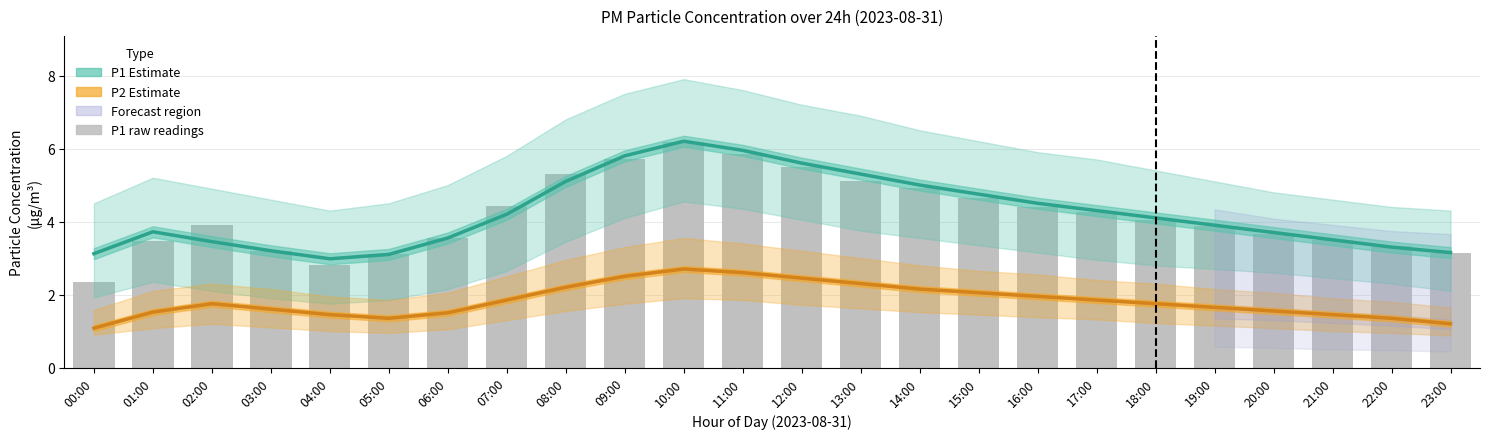

Reading right to left, transcribe all the data shown in this chart.

P1 Estimate: 3.1	3.3	3.5	3.7	3.9	4.1	4.3	4.5	4.8	5.0	5.3	5.6	6.0	6.2	5.8	5.1	4.2	3.5	3.1	3.0	3.2	3.5	3.7	3.1
P2 Estimate: 1.2	1.4	1.4	1.6	1.6	1.8	1.9	1.9	2.0	2.1	2.3	2.5	2.6	2.7	2.5	2.2	1.9	1.5	1.4	1.4	1.6	1.8	1.5	1.1
P1 raw: 3.1	3.3	3.5	3.7	3.9	4.0	4.2	4.4	4.7	4.9	5.1	5.5	5.8	6.2	5.7	5.3	4.4	3.5	3.1	2.8	3.2	3.9	3.5	2.4